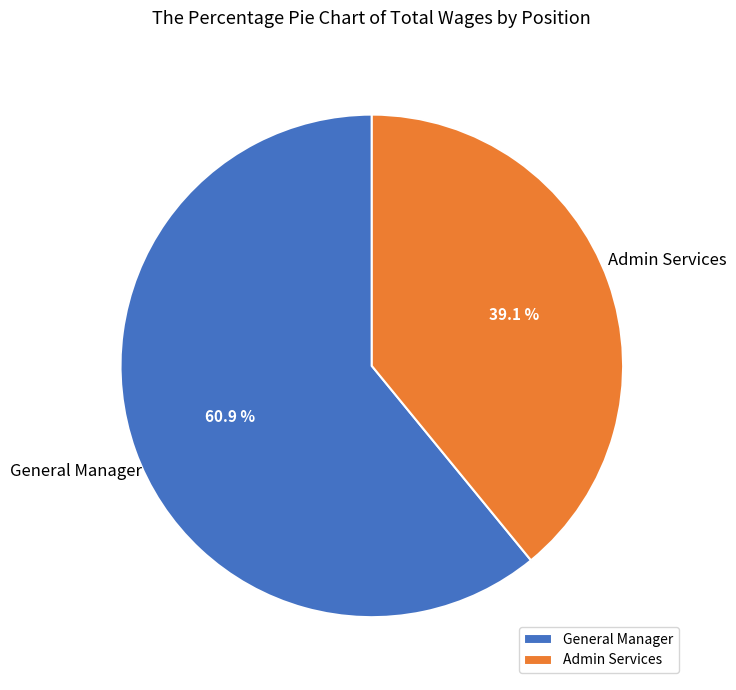

To the nearest percent, what is the average slice percentage?

50%